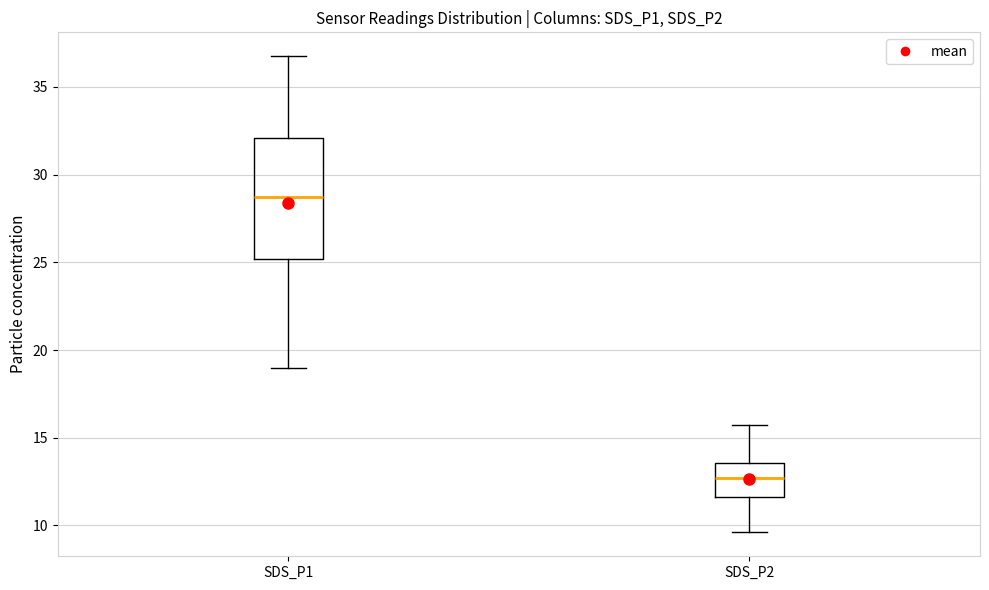

Reading left to right, read every box against the y-axis: the position of its median line, the range the box covers, and the ends of its whiskers. The values are not printed on the chart, so give them approximately, as read against the axis.

SDS_P1: median 28.5, box 25.0 to 32.0, whiskers 19.0 to 37.0
SDS_P2: median 12.5, box 11.5 to 13.5, whiskers 9.5 to 15.5